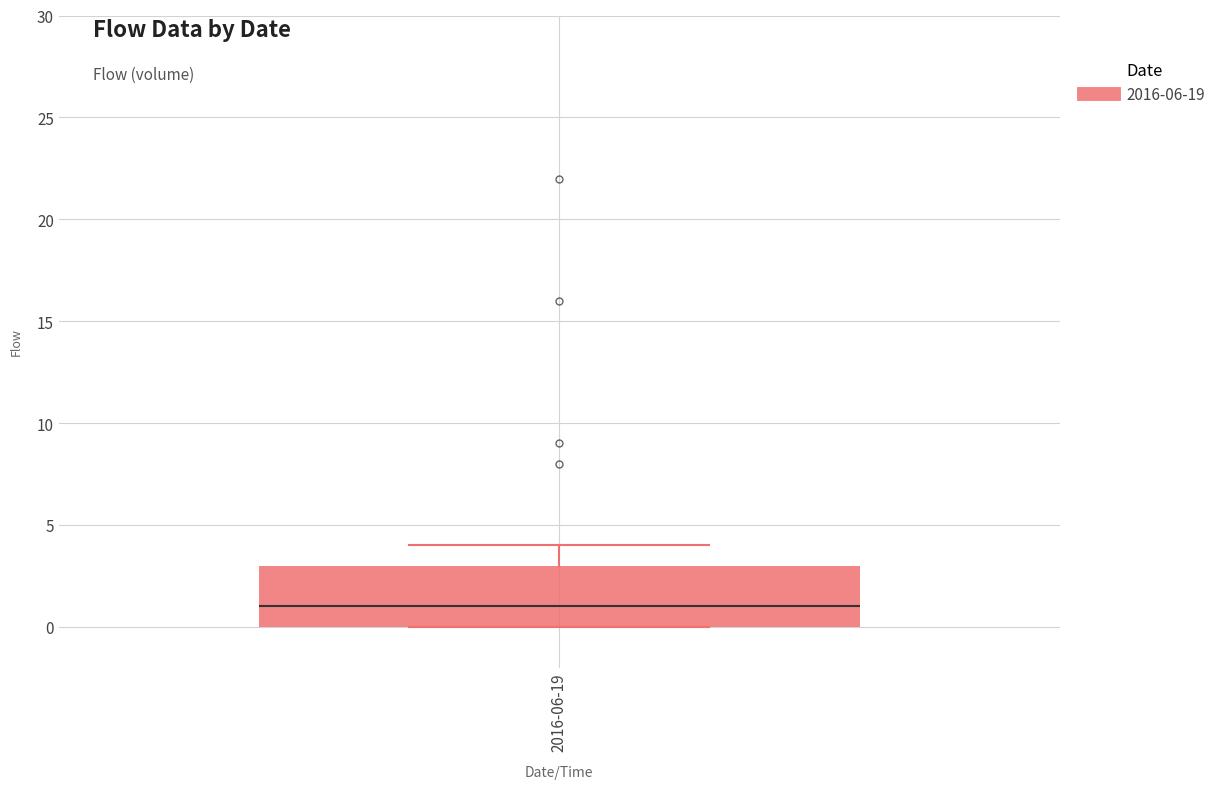

Transcribe this box plot: give where the median line is, the range the box spans, and where the two whiskers end, as read against the y-axis. The values are not printed on the chart, so give them approximately, as read against the axis.

median 1, box 0 to 3, whiskers 0 to 4